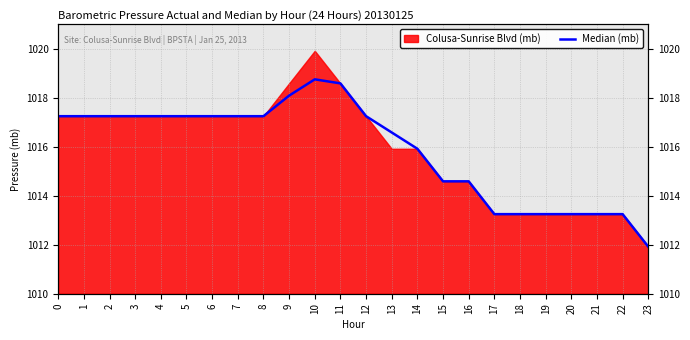

Where is the first local maximum?

10